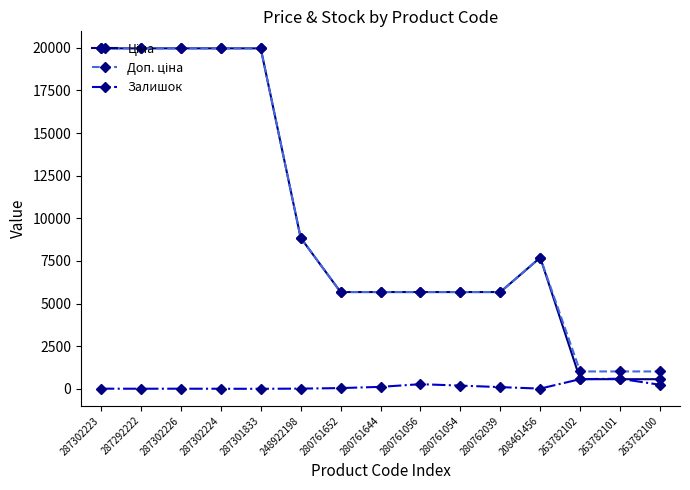

What is the maximum value shown in the chart?

19964.2